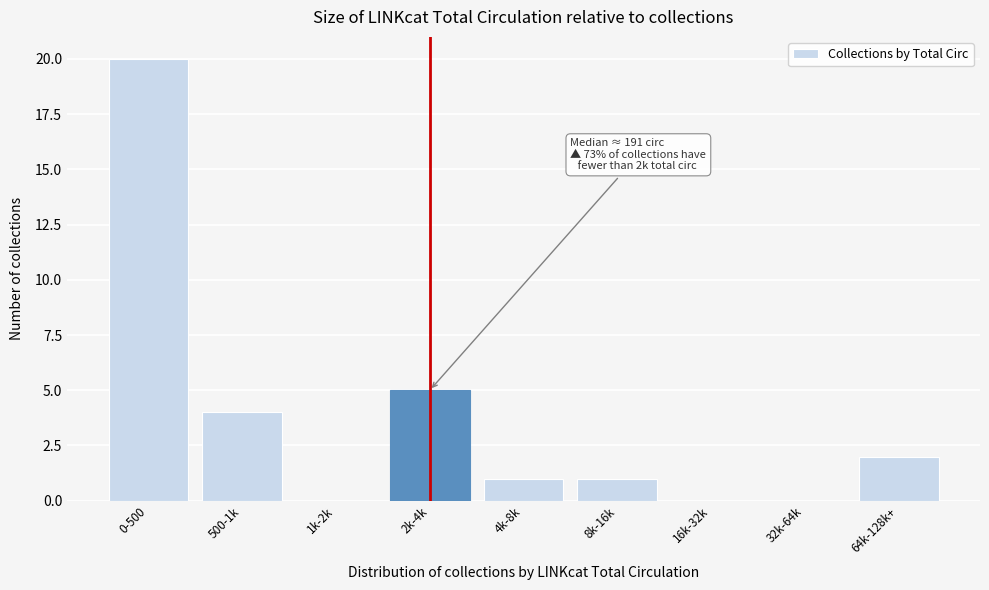

Reading left to right, what are all the values shown in this chart?

0-500=20	500-1k=4	1k-2k=0	2k-4k=5	4k-8k=1	8k-16k=1	16k-32k=0	32k-64k=0	64k-128k+=2